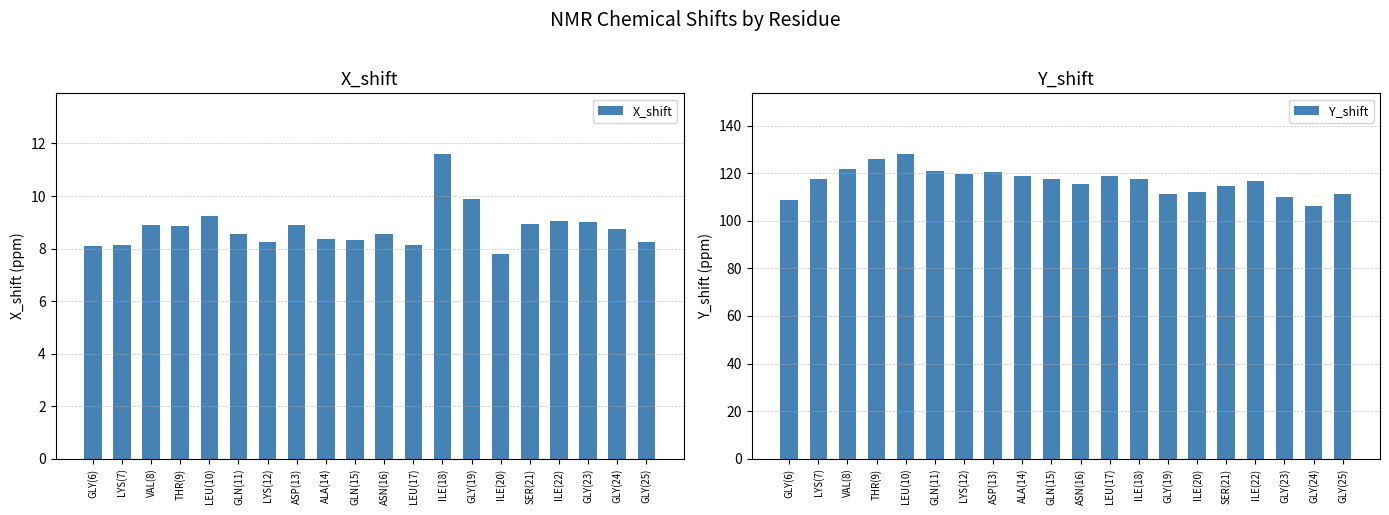

How many values in the X_shift series are below 8?

1